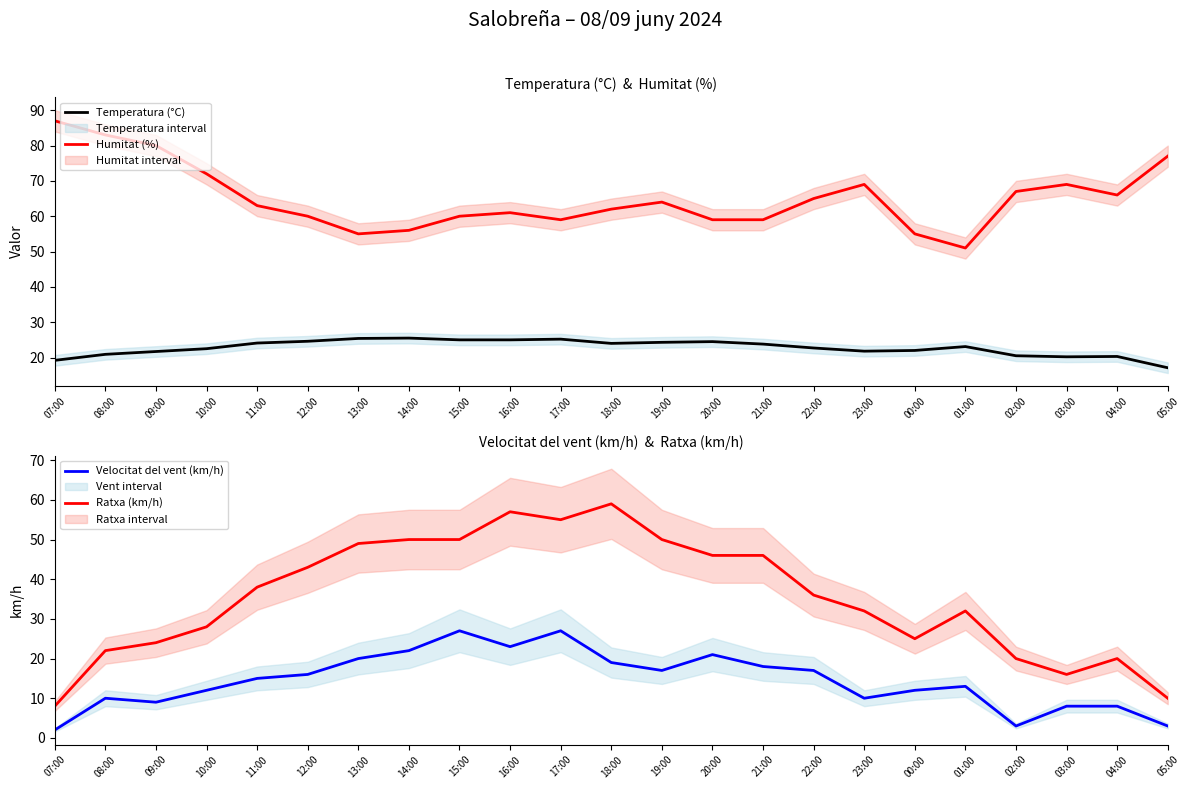

List the series in order of their overall mean, highest first.

Humitat (%), Ratxa (km/h), Temperatura (°C), Velocitat del vent (km/h)